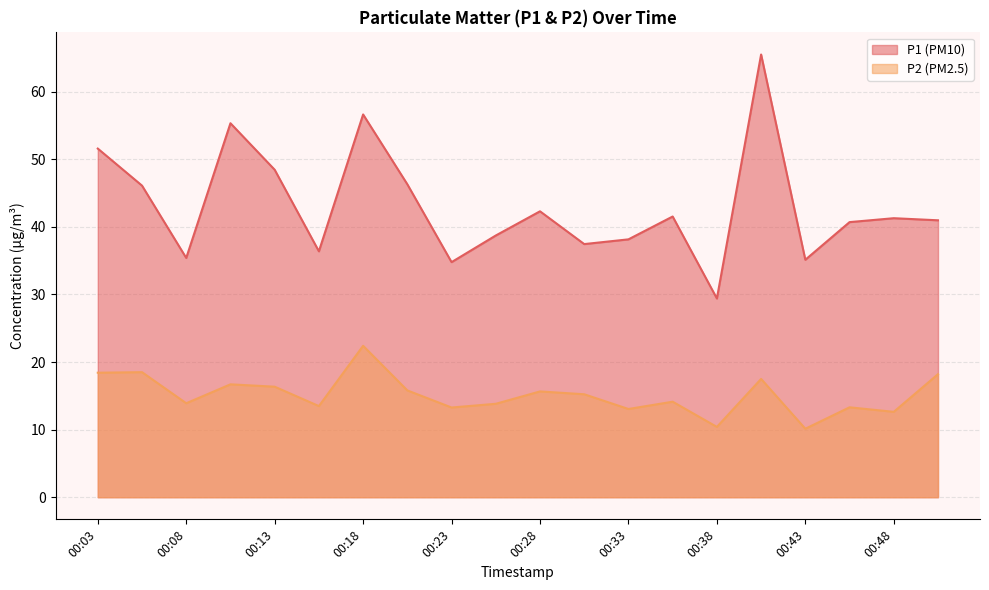

Does the chart have visible grid lines?

Yes